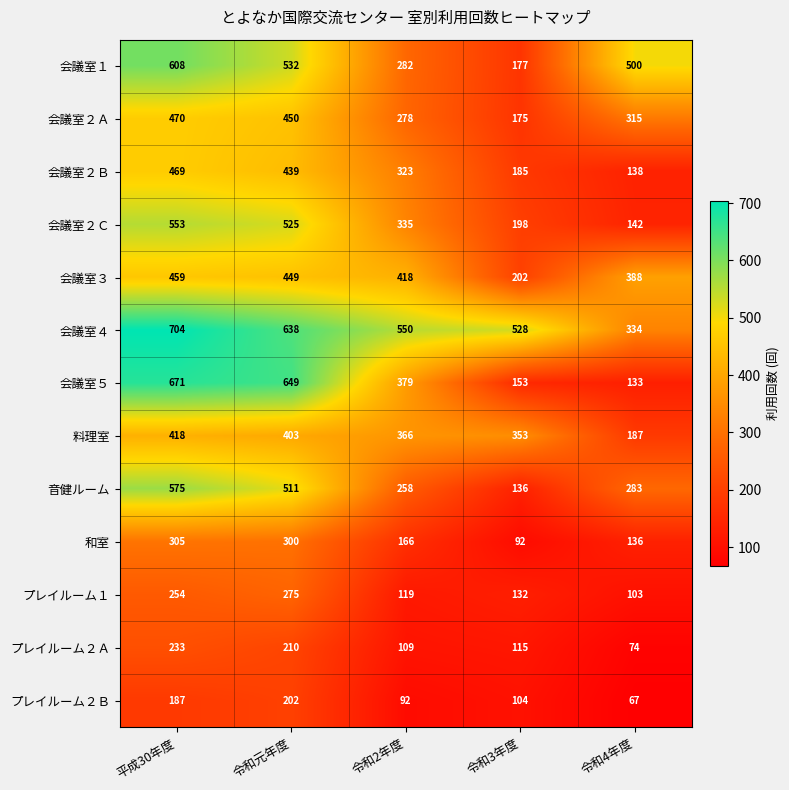

Rank the series by their maximum value, from lowest to highest.

プレイルーム２Ｂ, プレイルーム２Ａ, プレイルーム１, 和室, 料理室, 会議室３, 会議室２Ｂ, 会議室２Ａ, 会議室２Ｃ, 音健ルーム, 会議室１, 会議室５, 会議室４